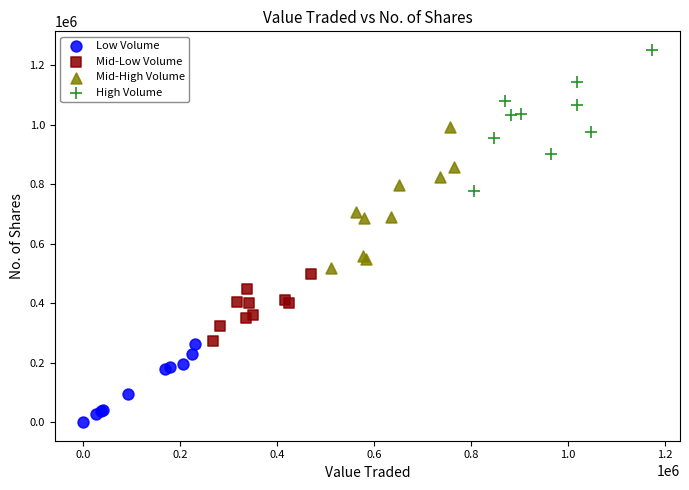

Which series contains the highest Y value?

High Volume